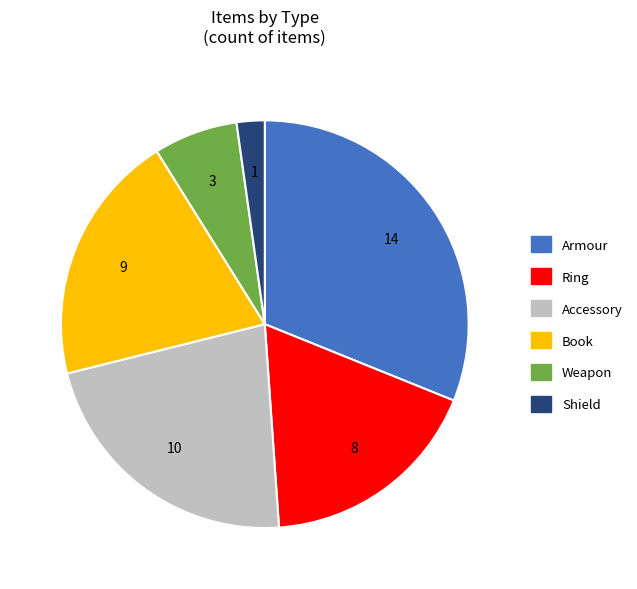

What is the ratio of the value at Armour to the value at Book?

1.6